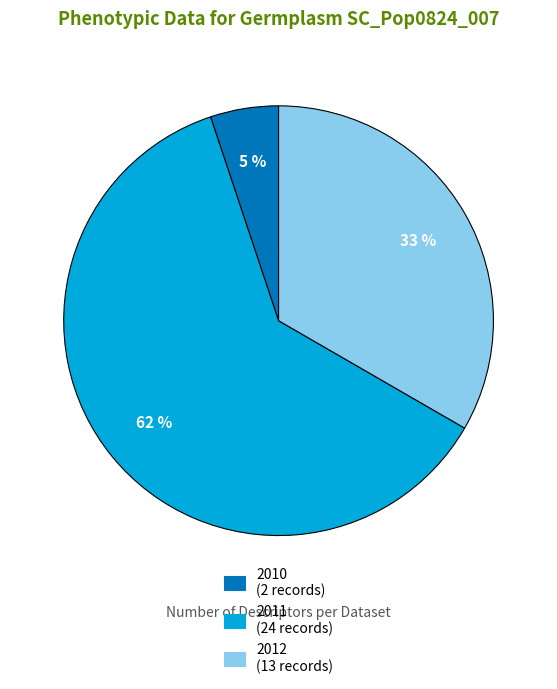

Is there a majority slice in this chart?

Yes